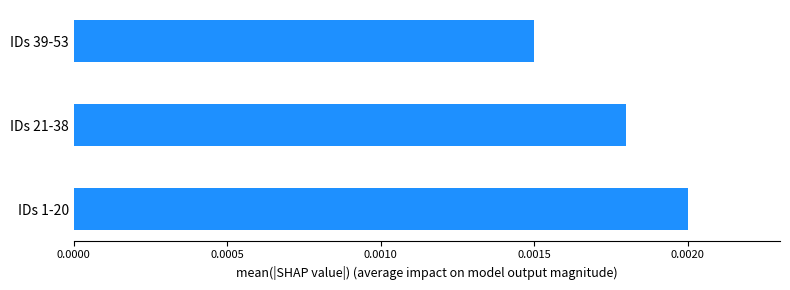

How many series are shown in this chart?

1